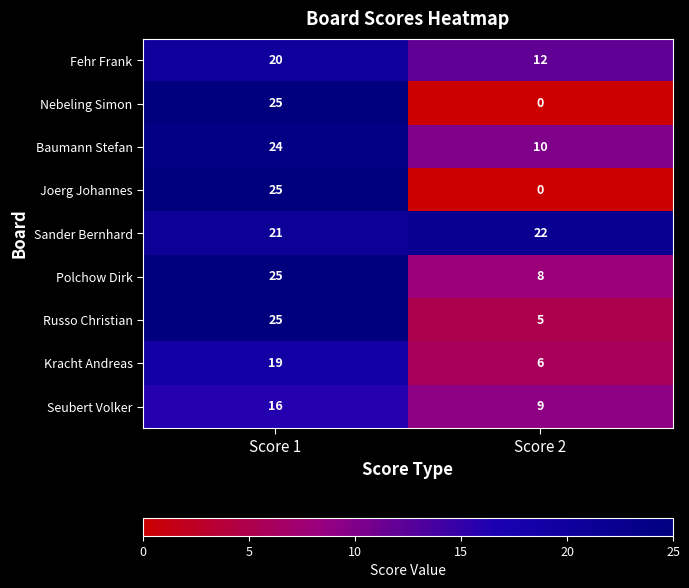

Which series has the largest total across all categories?

Sander Bernhard